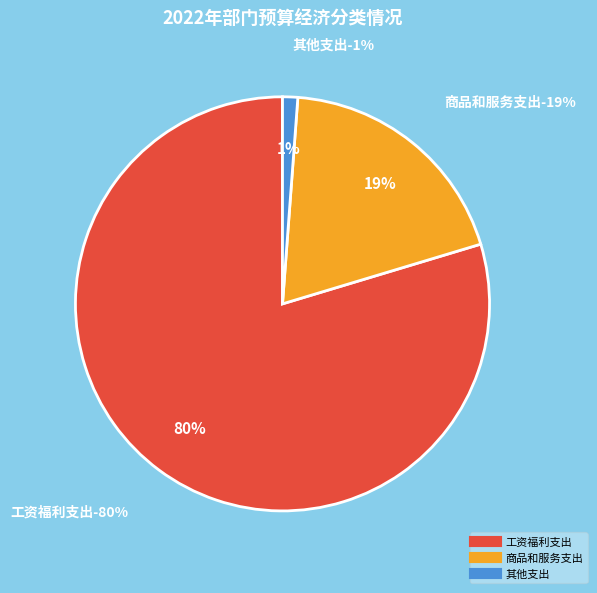

Rank the categories by value from lowest to highest.

其他支出, 商品和服务支出, 工资福利支出